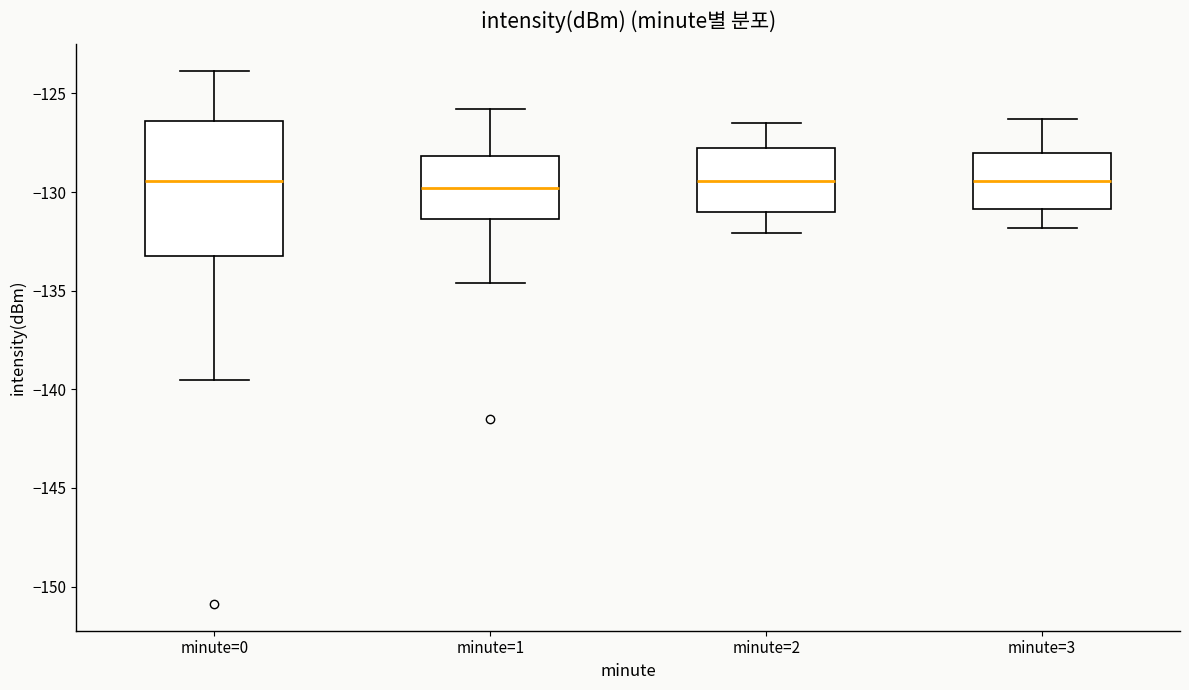

Reading left to right, read every box against the y-axis: the position of its median line, the range the box covers, and the ends of its whiskers. The values are not printed on the chart, so give them approximately, as read against the axis.

minute=0: median -129.5, box -133.0 to -126.5, whiskers -139.5 to -124.0
minute=1: median -130.0, box -131.5 to -128.0, whiskers -134.5 to -126.0
minute=2: median -129.5, box -131.0 to -128.0, whiskers -132.0 to -126.5
minute=3: median -129.5, box -131.0 to -128.0, whiskers -132.0 to -126.5